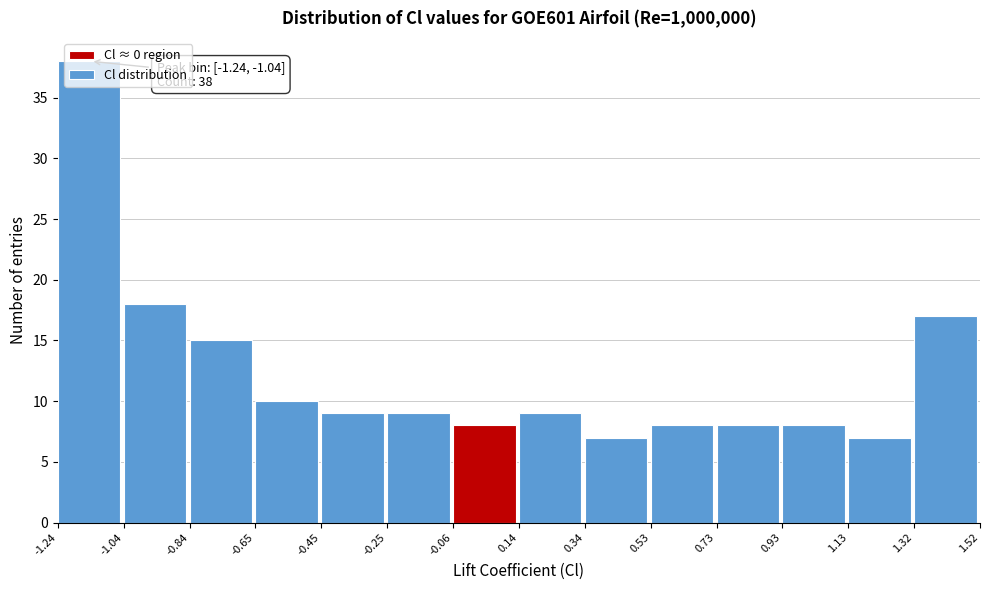

Which range on the x-axis has the tallest bar?

-1.24 to -1.04